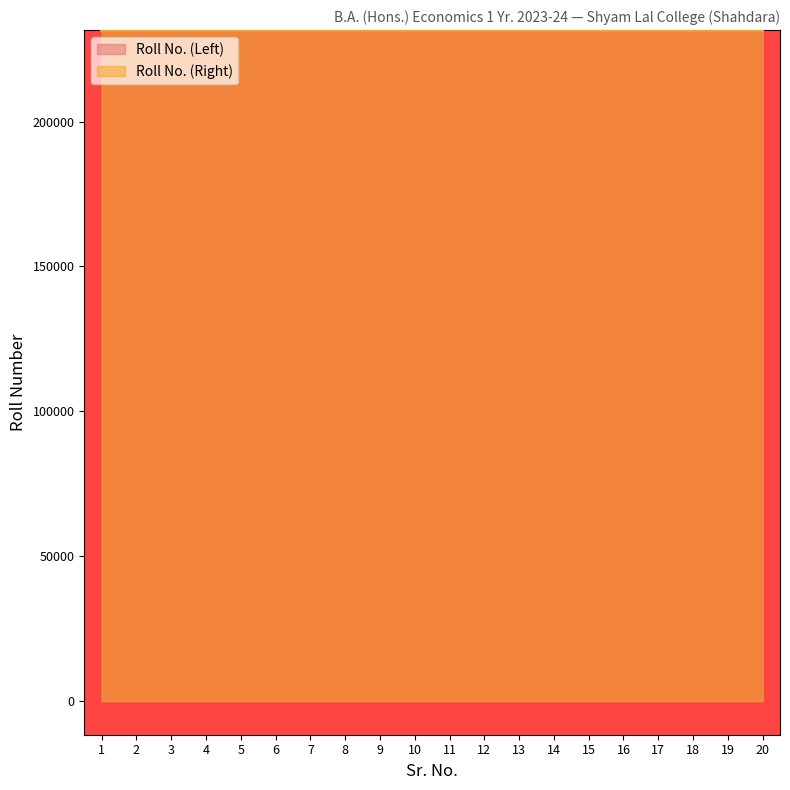

What are all the series names shown in the legend?

Roll No. (Left), Roll No. (Right)